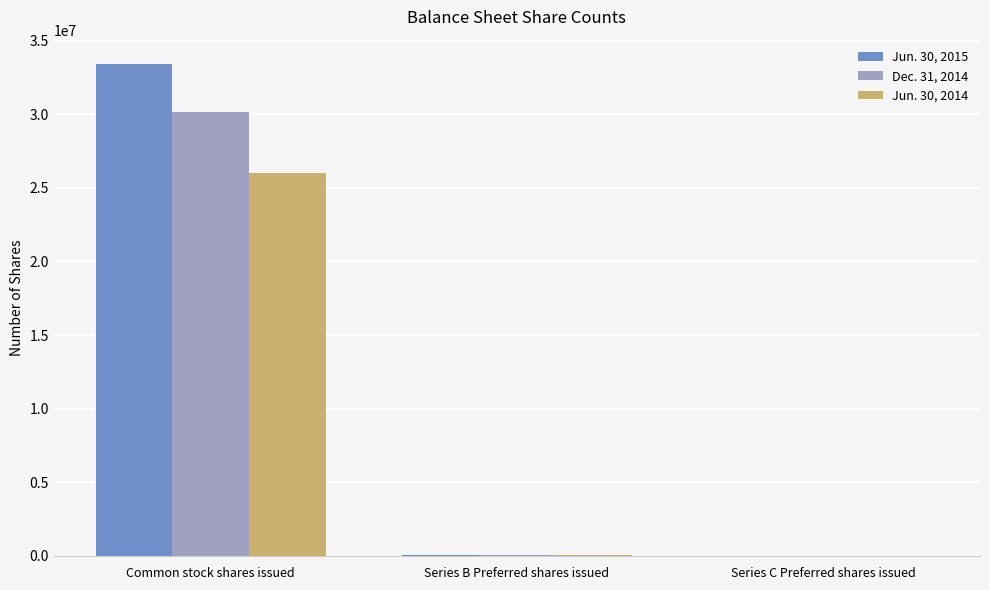

At which label does Jun. 30, 2015 first exceed 56600?

Common stock shares issued